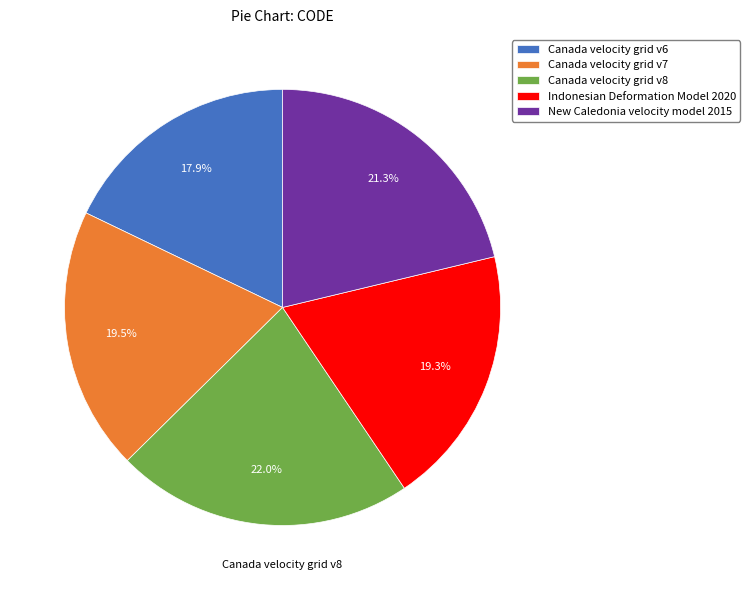

Does New Caledonia velocity model 2015 represent more than half of the total?

No